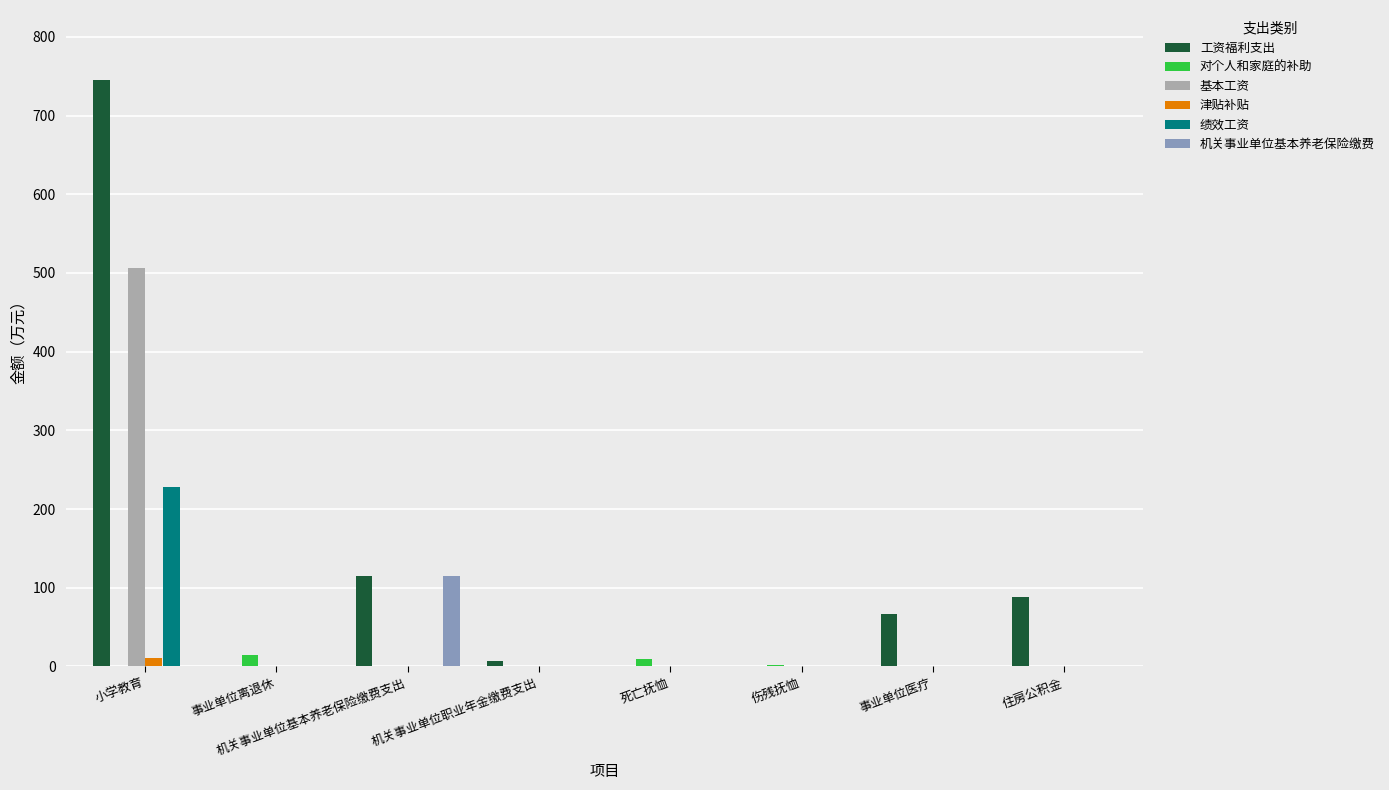

What is the sum of all 工资福利支出 values?

1021.8